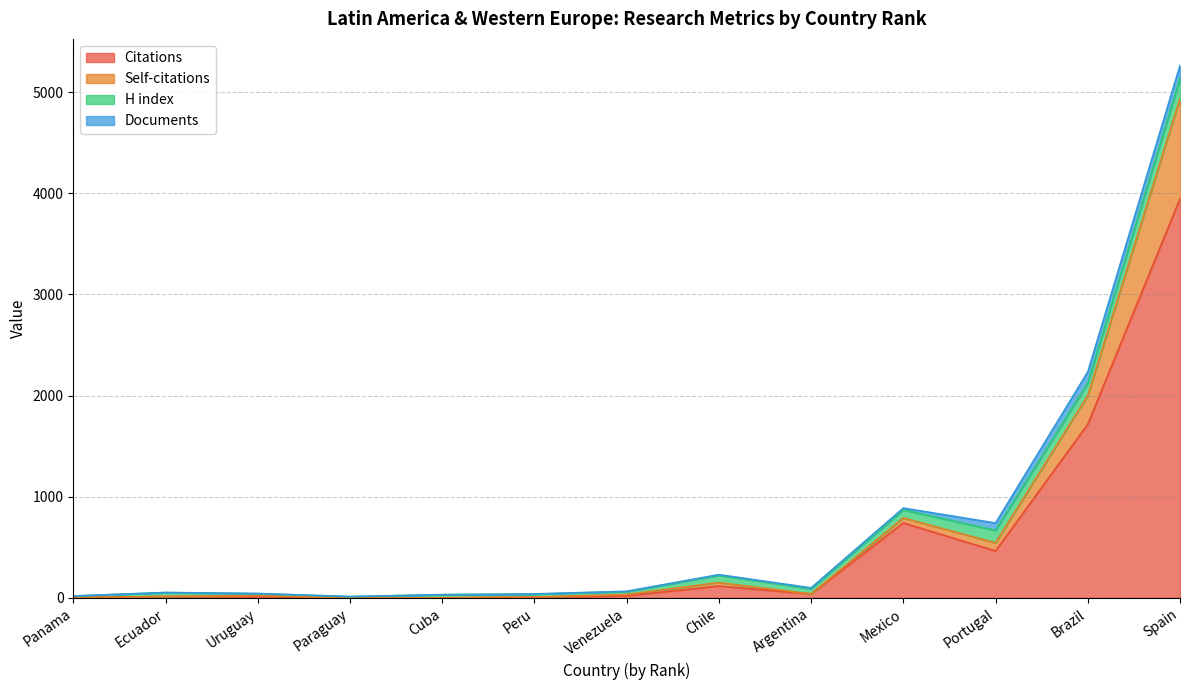

What is the label of the 10th point from the left?

Mexico